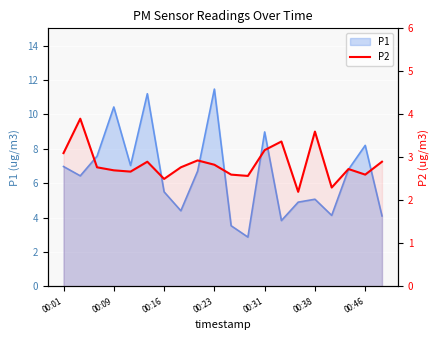

What is the value of the 13th point from the left?

3.2